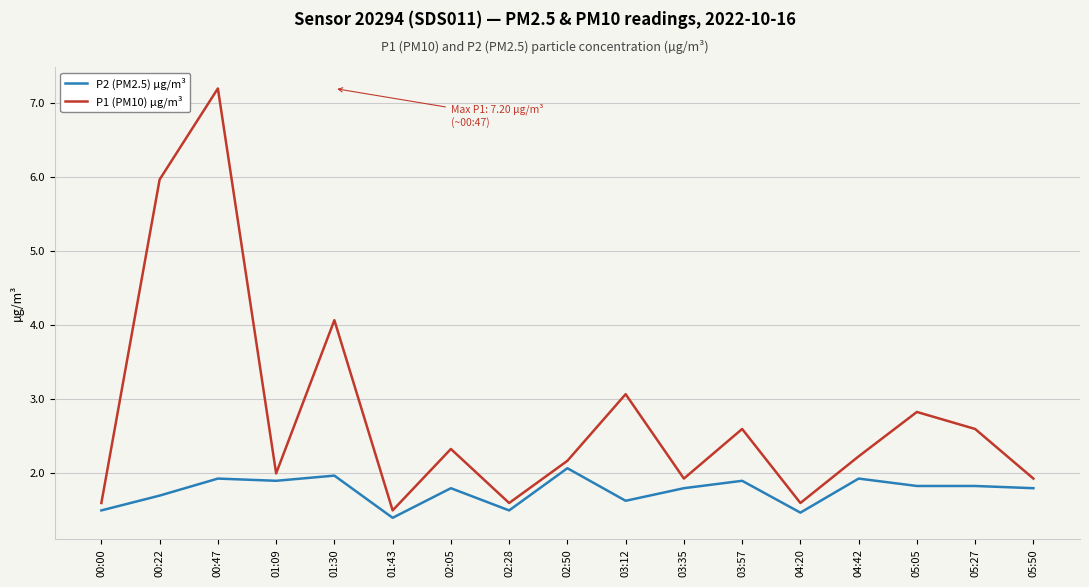

Which series has the largest total across all categories?

P1 (PM10) µg/m³